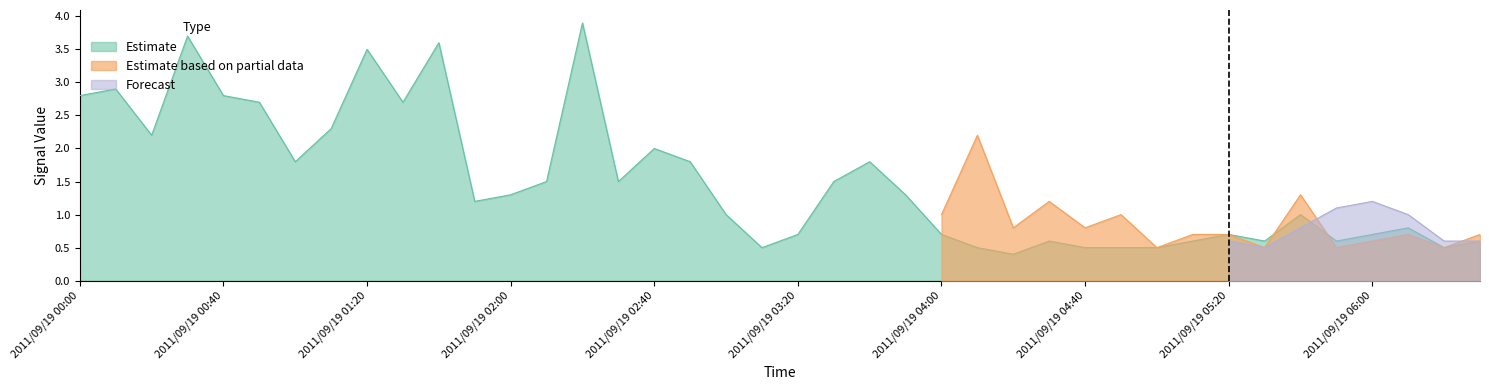

Which series ends up on top after the final intersection of Estimate based on partial data and Forecast?

Estimate based on partial data